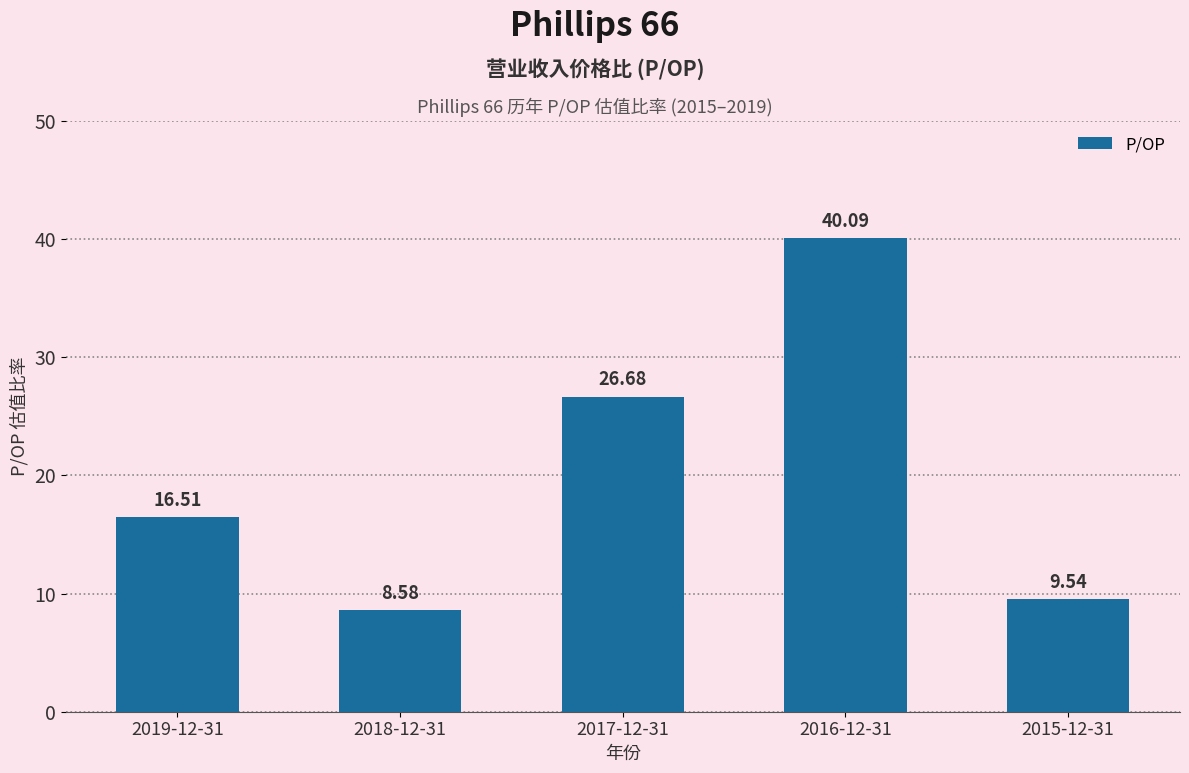

The value at 2019-12-31 is 16.5. True or false?

True